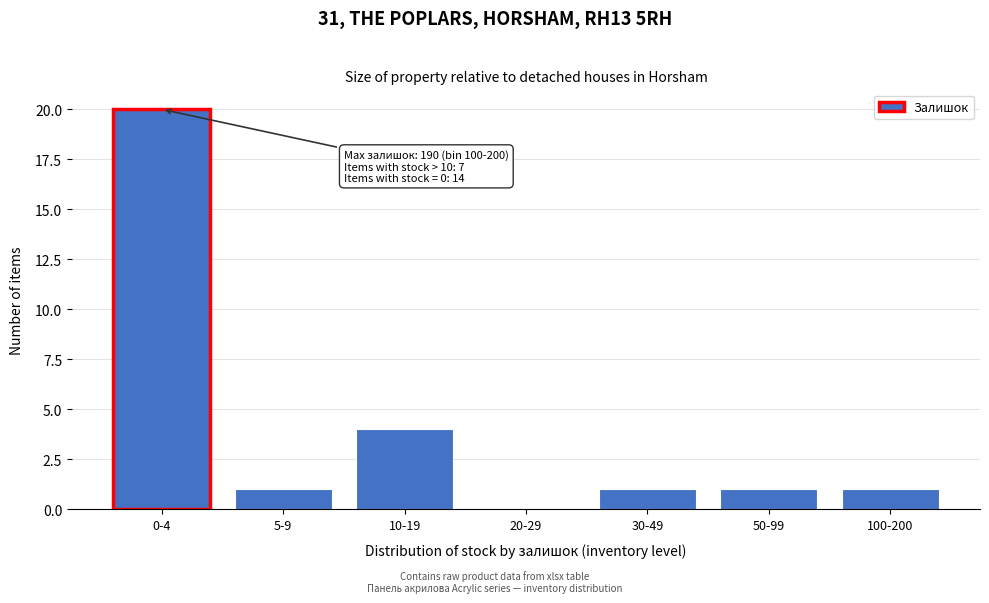

Reading left to right, extract all data points from this chart.

0-4=20	5-9=1	10-19=4	20-29=0	30-49=1	50-99=1	100-200=1